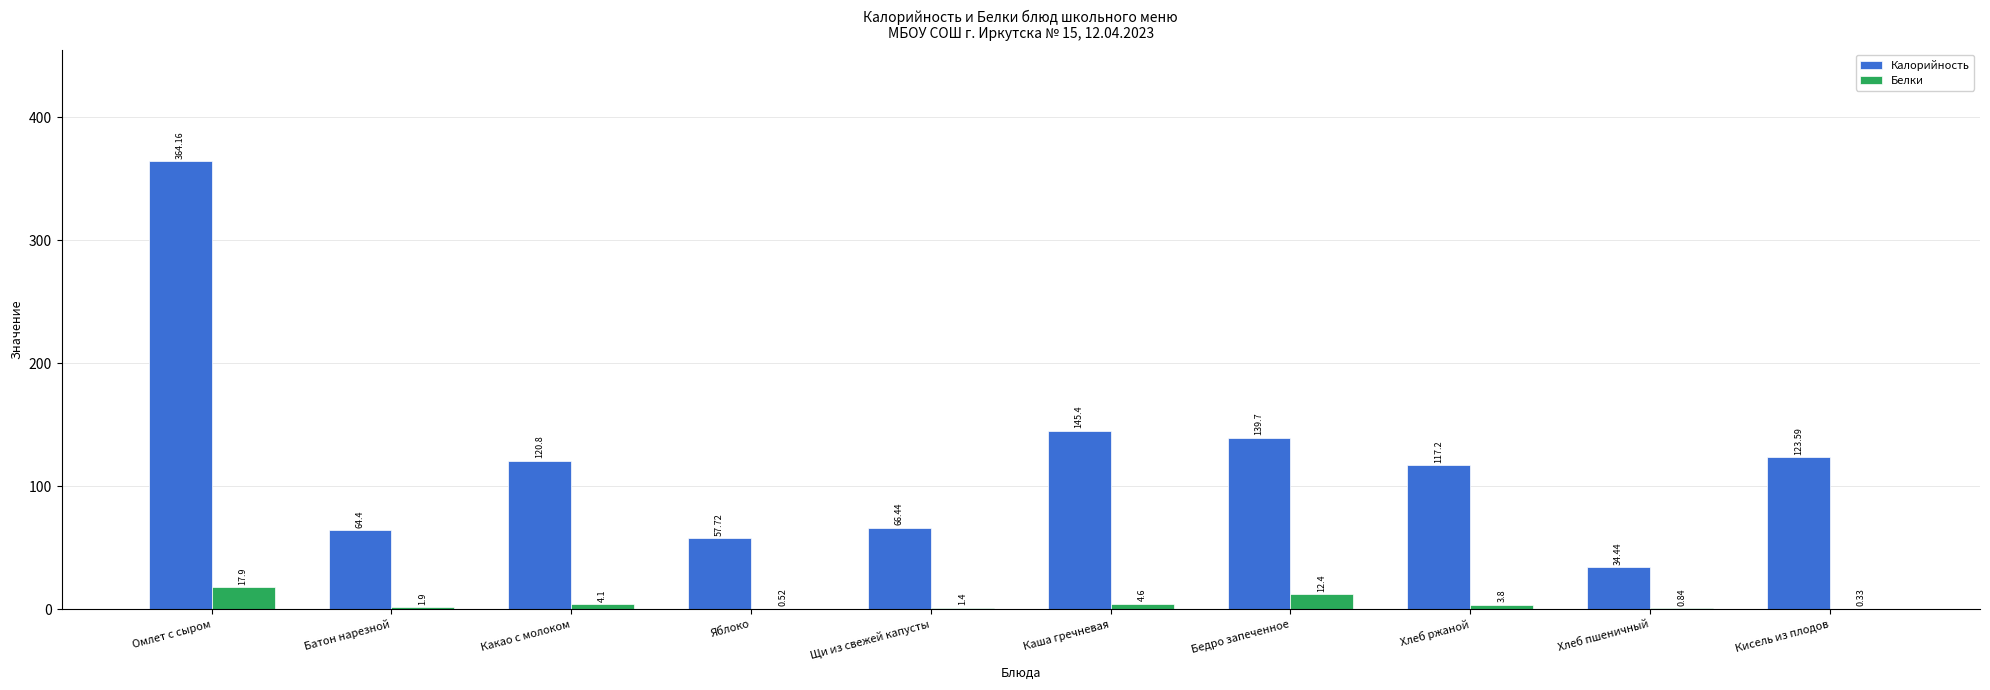

What is the difference between the Белки values at Каша гречневая and Омлет с сыром?

13.3